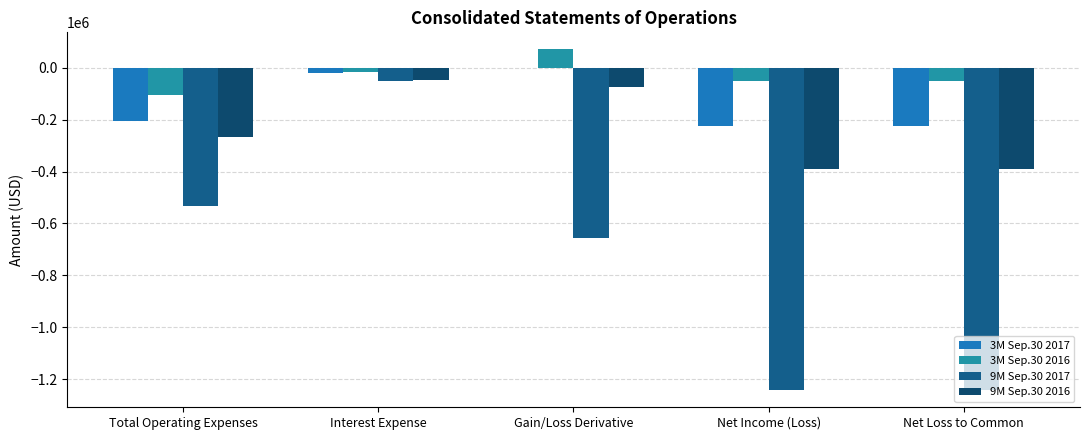

Which series has the largest total across all categories?

3M Sep.30 2016